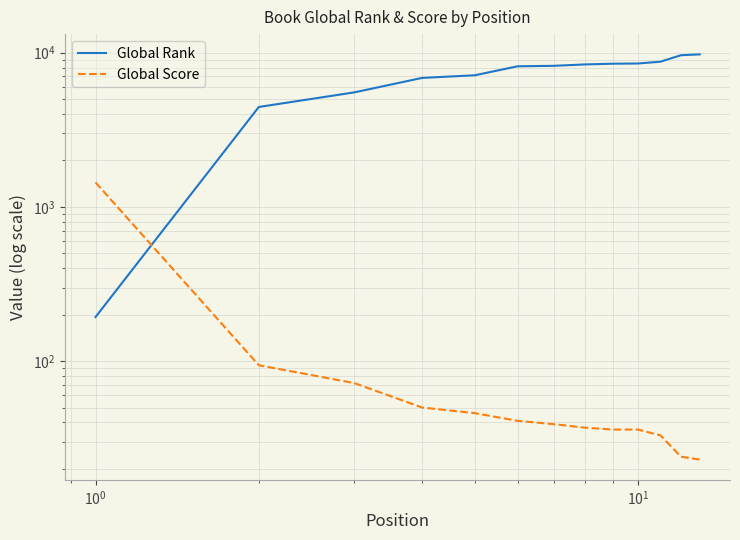

At how many categories does at least one series exceed 3677?

12